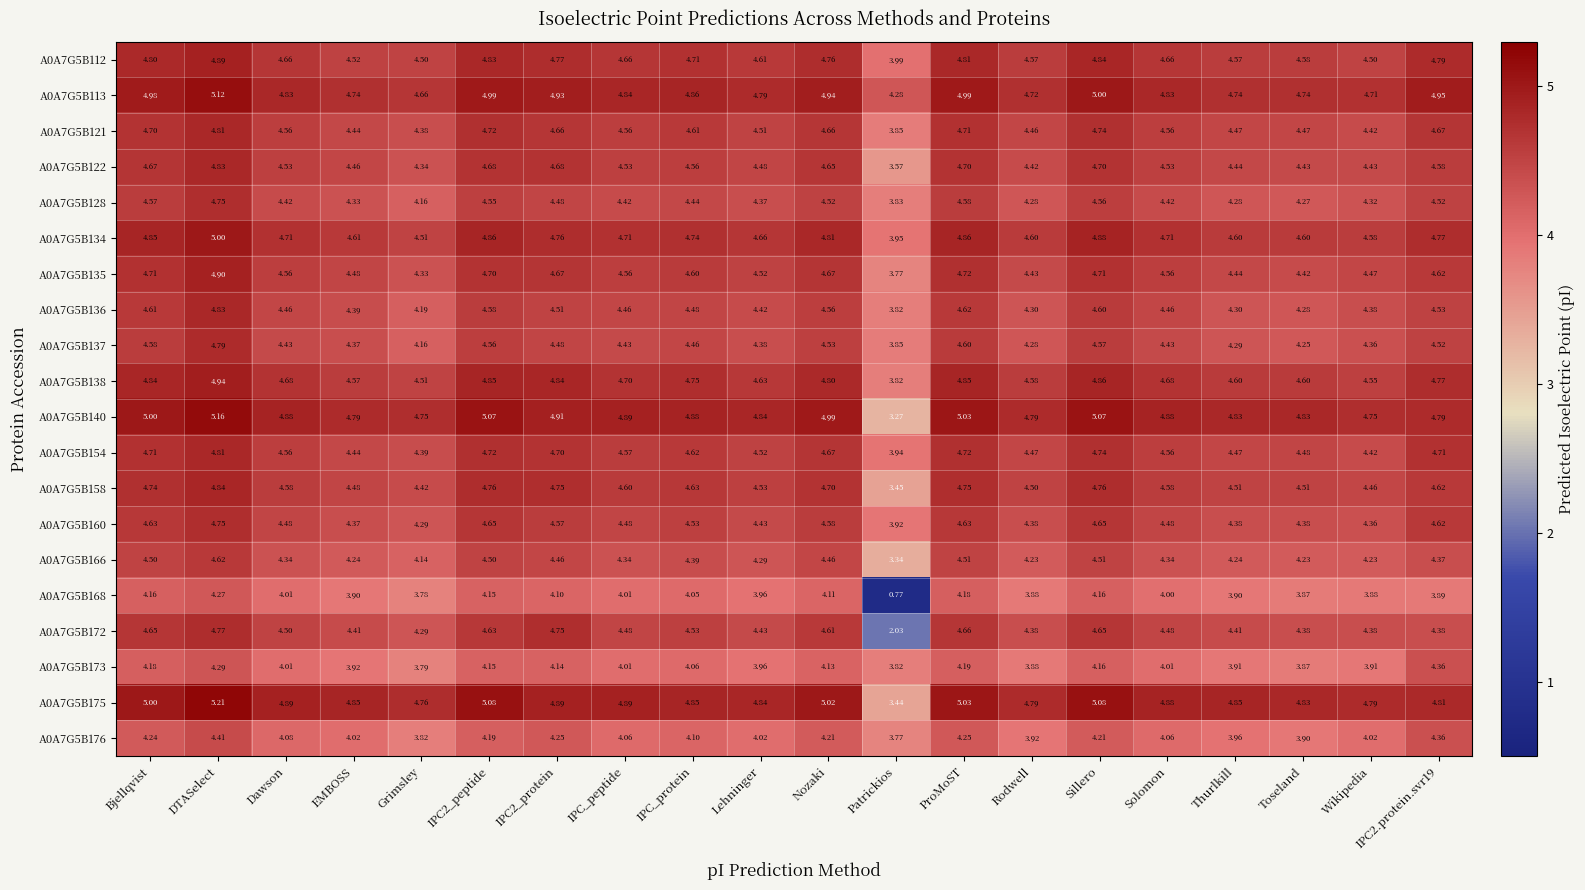

What is the total value across all series at Patrickios?

70.5